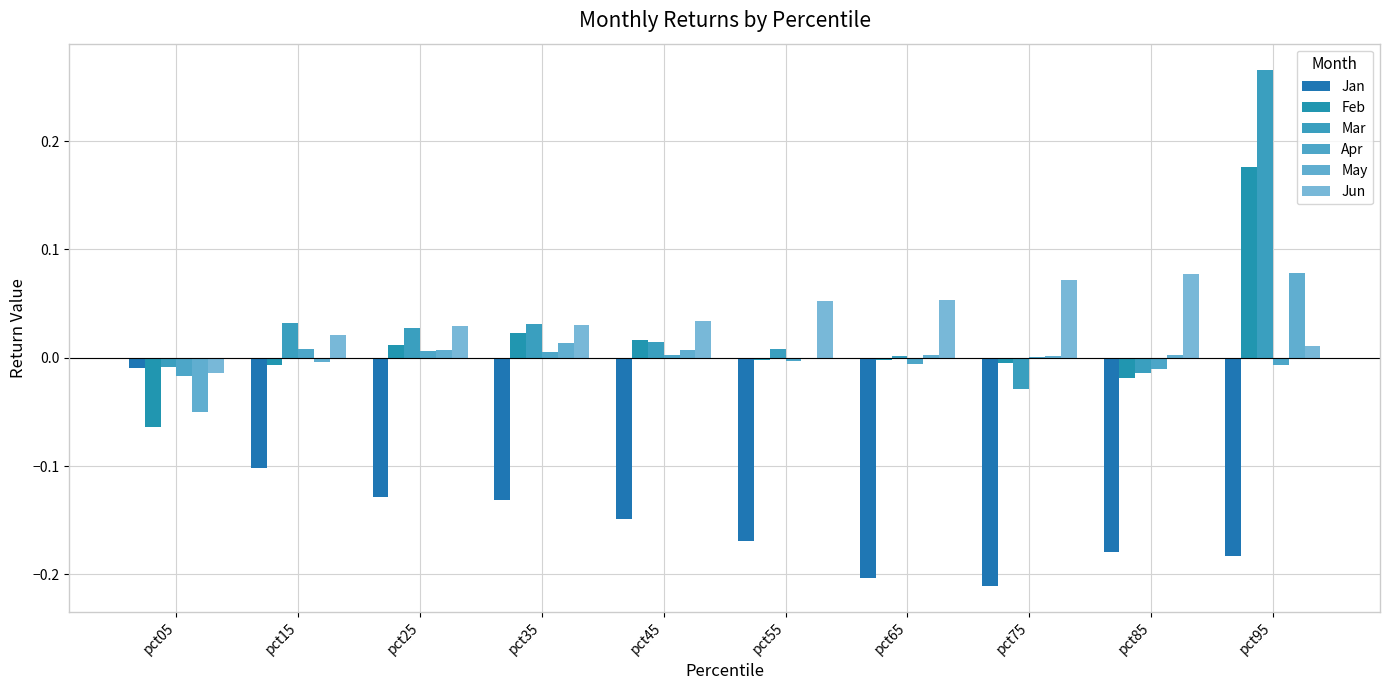

Count the number of categories in the chart.

10